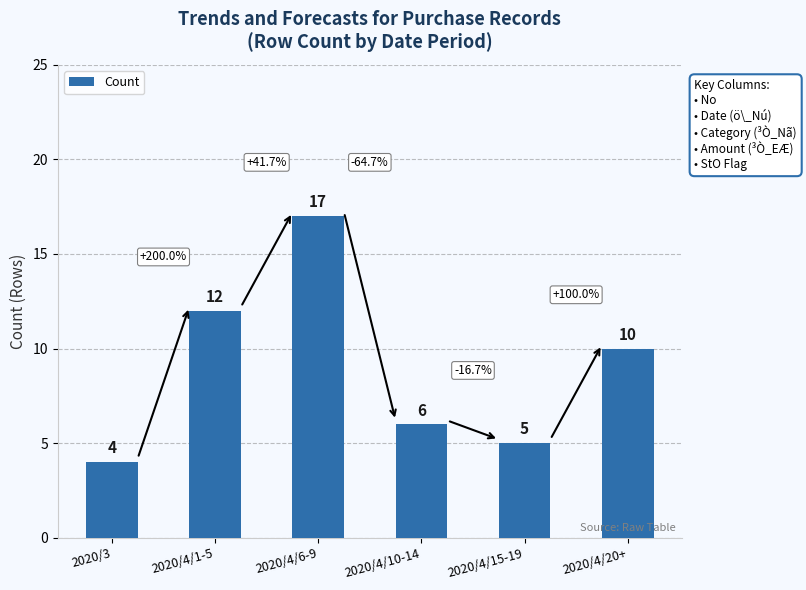

Which category has the highest value across all series?

2020/4/6-9